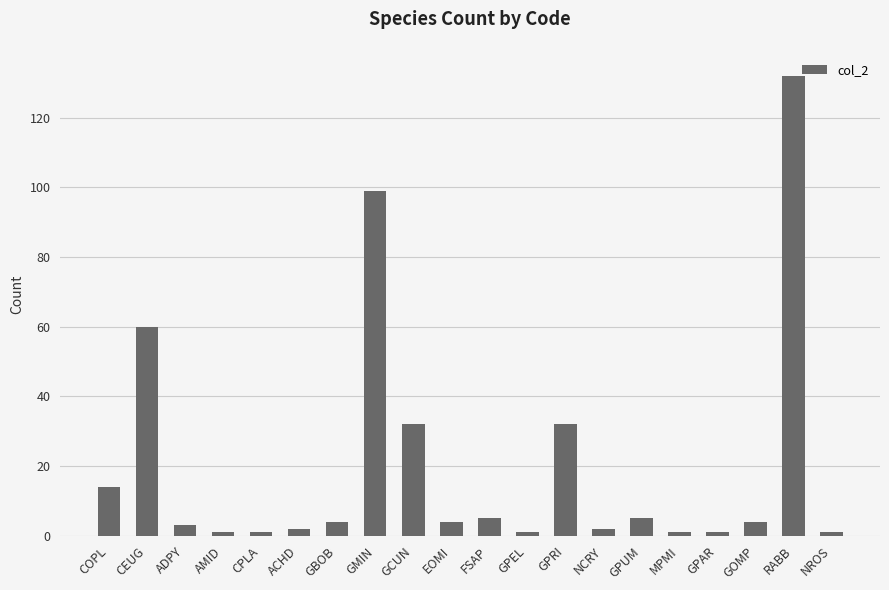

What is the label of the 9th bar from the right?

GPEL